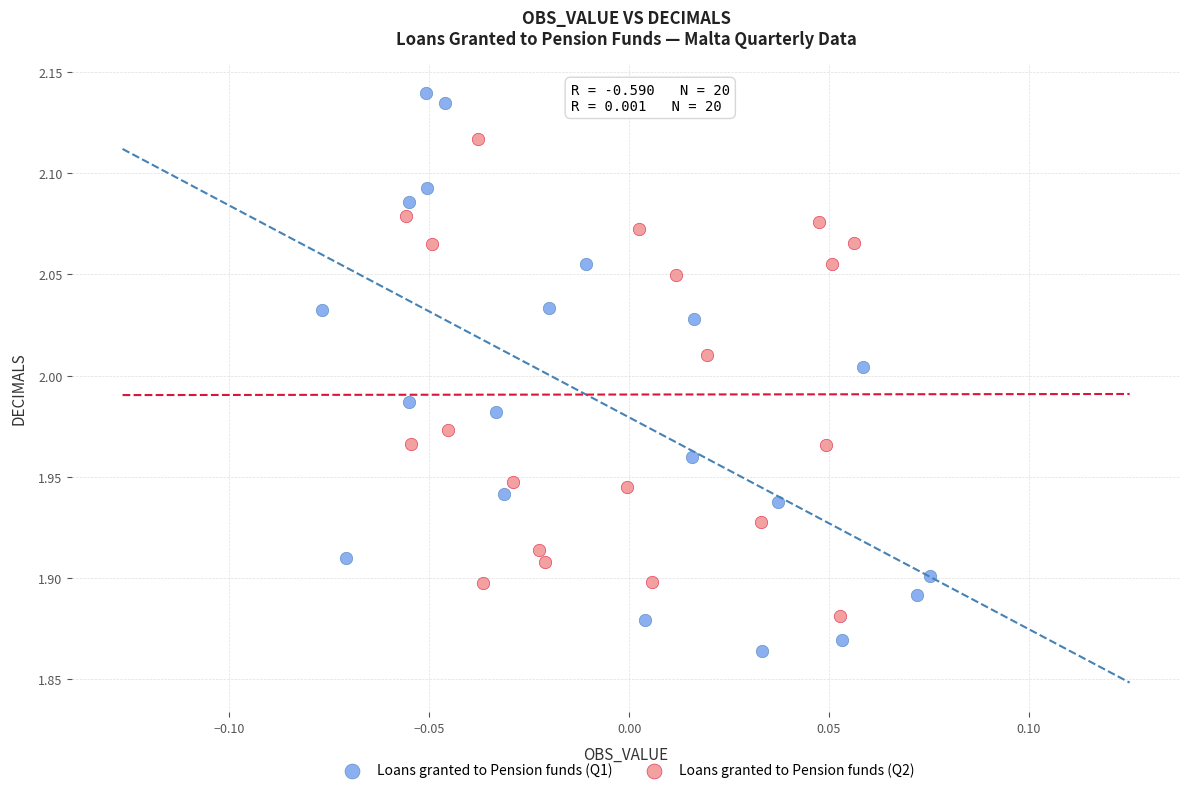

Which series contains the highest Y value?

Loans granted to Pension funds (Q1)